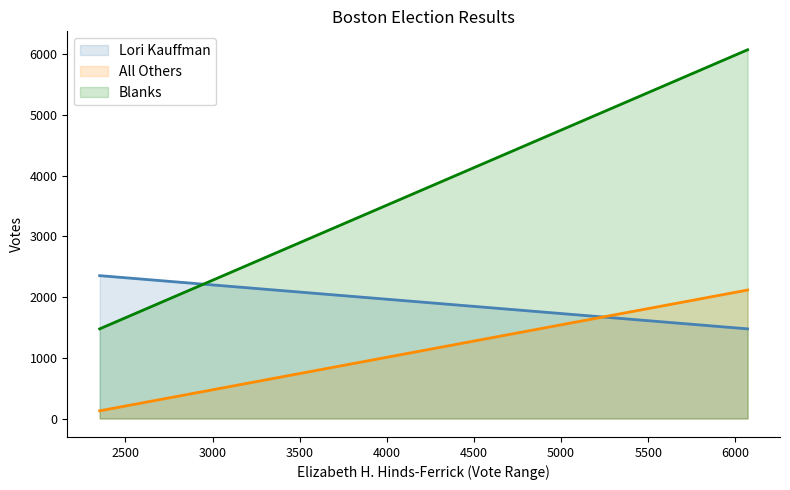

What is the maximum value for Lori Kauffman?

2352